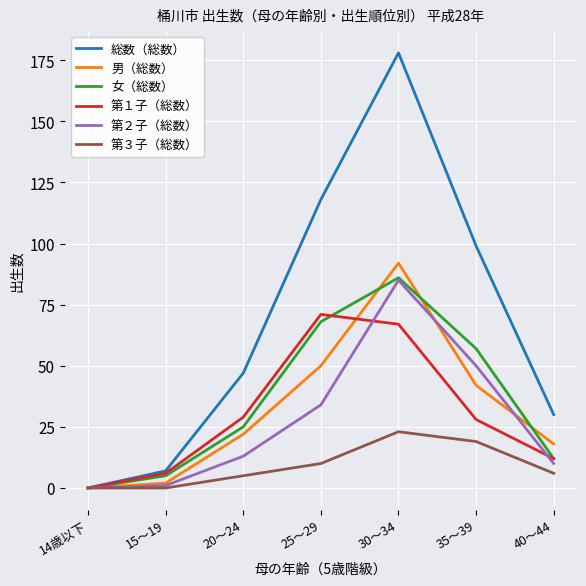

What is the difference between the 女（総数） values at 30～34 and 40～44?

74